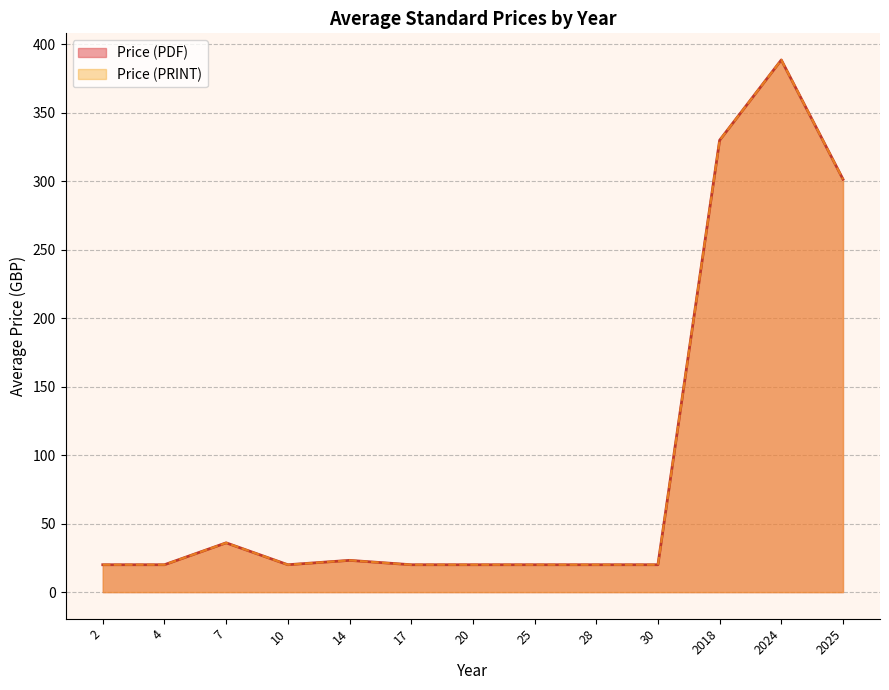

Does the chart display data point markers on the line(s)?

No